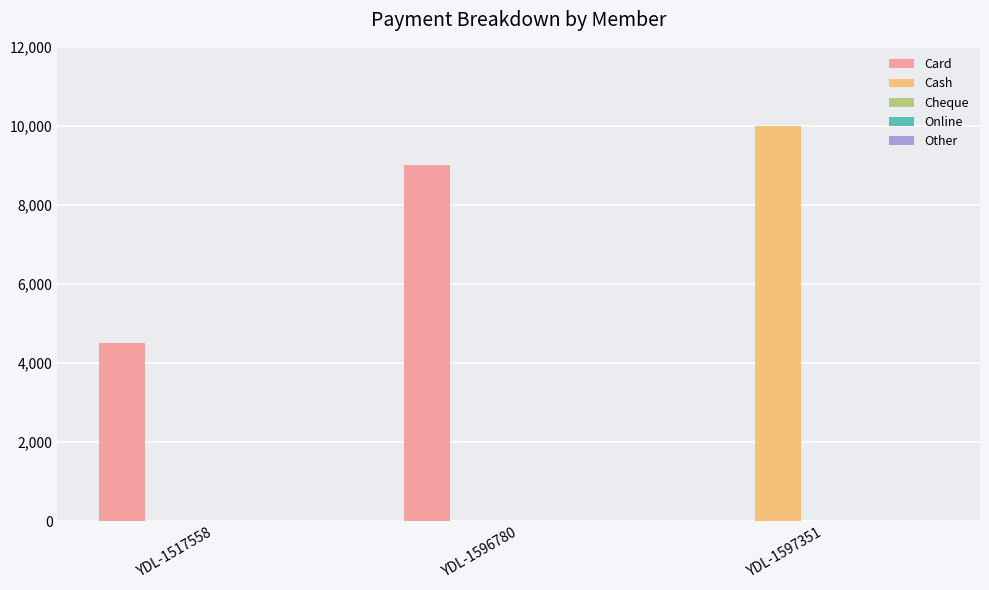

What is the sum of the Cash values at YDL-1597351 and YDL-1596780?

10000